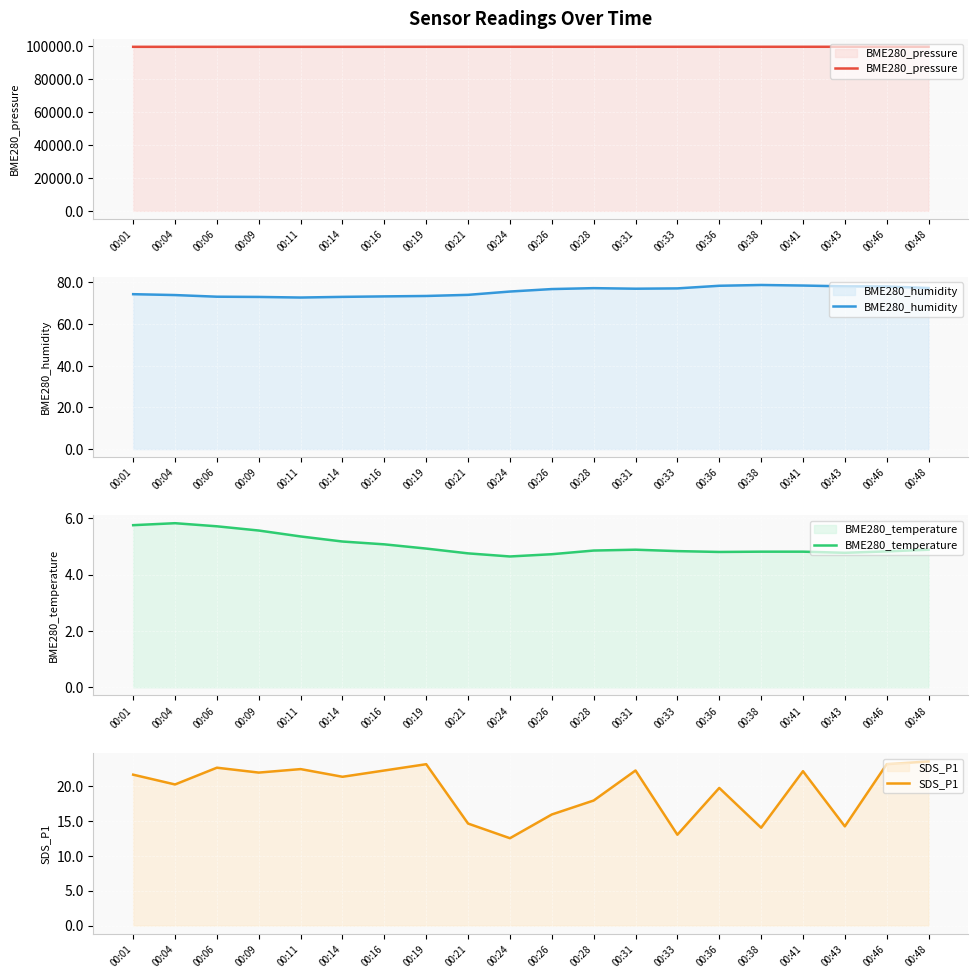

Reading left to right, extract all data points from this chart.

BME280_pressure: 99540.5	99538.5	99533.2	99534.4	99537.0	99539.4	99545.6	99550.9	99558.2	99563.8	99561.3	99559.4	99563.2	99564.8	99561.6	99560.5	99562.6	99565.8	99571.6	99571.7
BME280_humidity: 74.4	74.0	73.2	73.1	72.8	73.1	73.3	73.5	74.1	75.7	76.8	77.3	77.0	77.2	78.4	78.8	78.5	78.1	78.1	77.3
BME280_temperature: 5.8	5.8	5.7	5.6	5.3	5.2	5.1	4.9	4.8	4.6	4.7	4.8	4.9	4.8	4.8	4.8	4.8	4.8	4.8	4.9
SDS_P1: 21.6	20.2	22.6	21.9	22.4	21.3	22.2	23.1	14.6	12.5	15.9	17.9	22.2	13.0	19.7	14.0	22.1	14.2	23.1	23.5